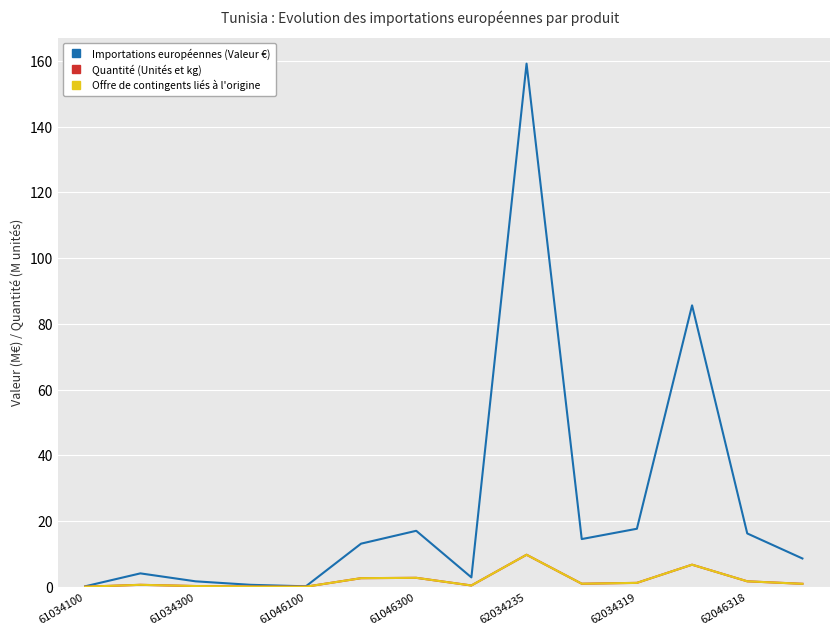

What is the highest value of the Offre de contingents liés à l'origine series?

9.7